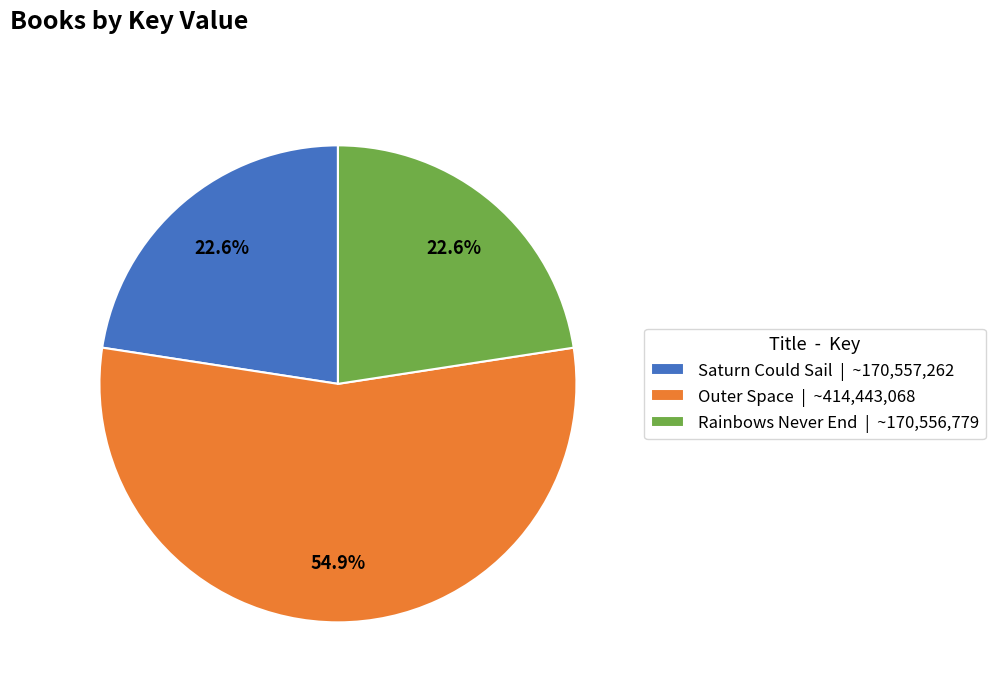

The Outer Space slice represents 64% of the pie. True or false?

False